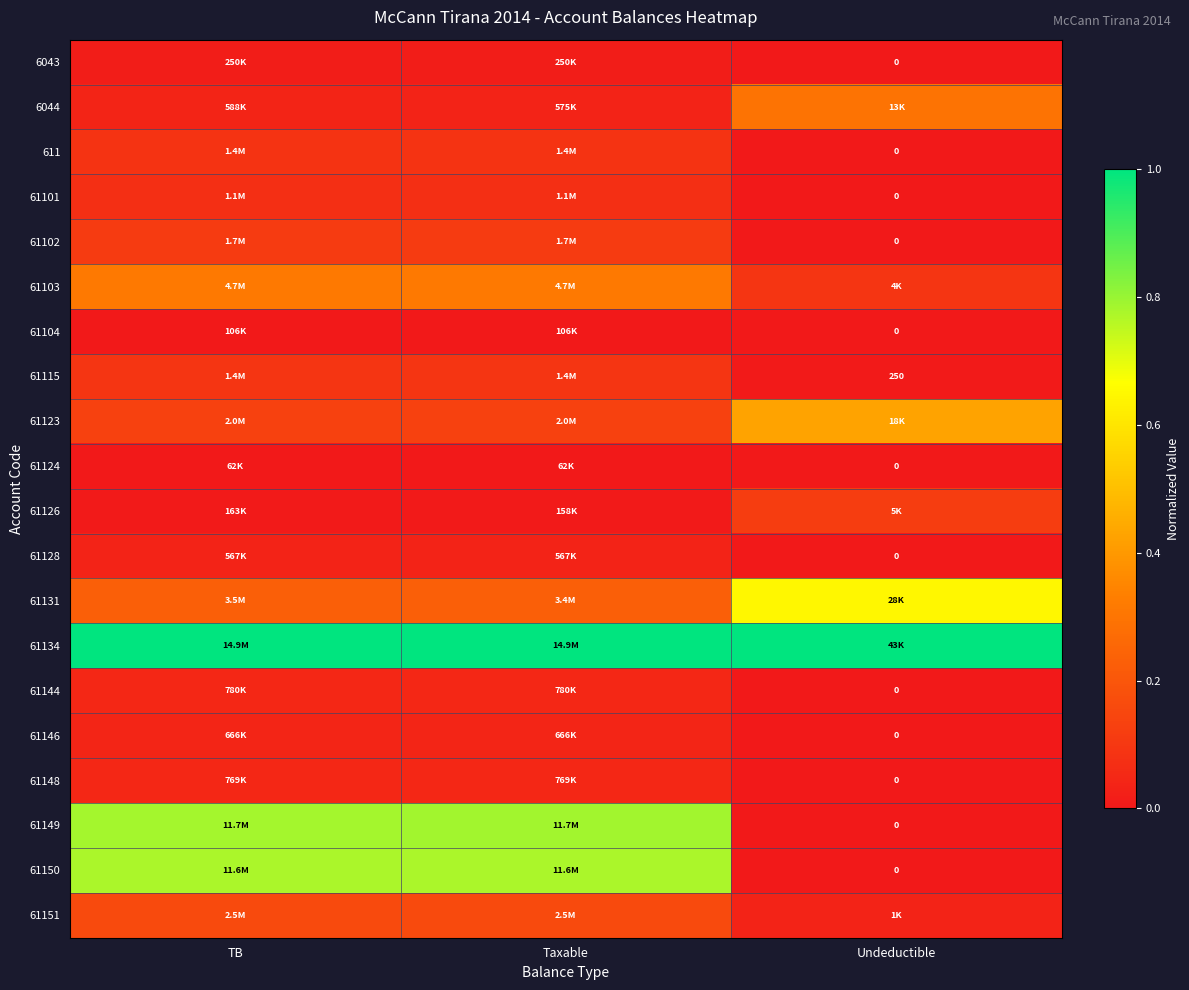

How many positive values does the 61146 series have?

2